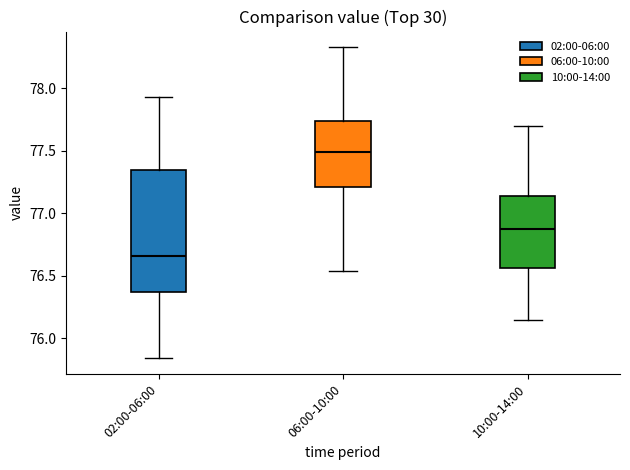

Which box is the tallest, from its lower edge to its upper edge?

02:00-06:00